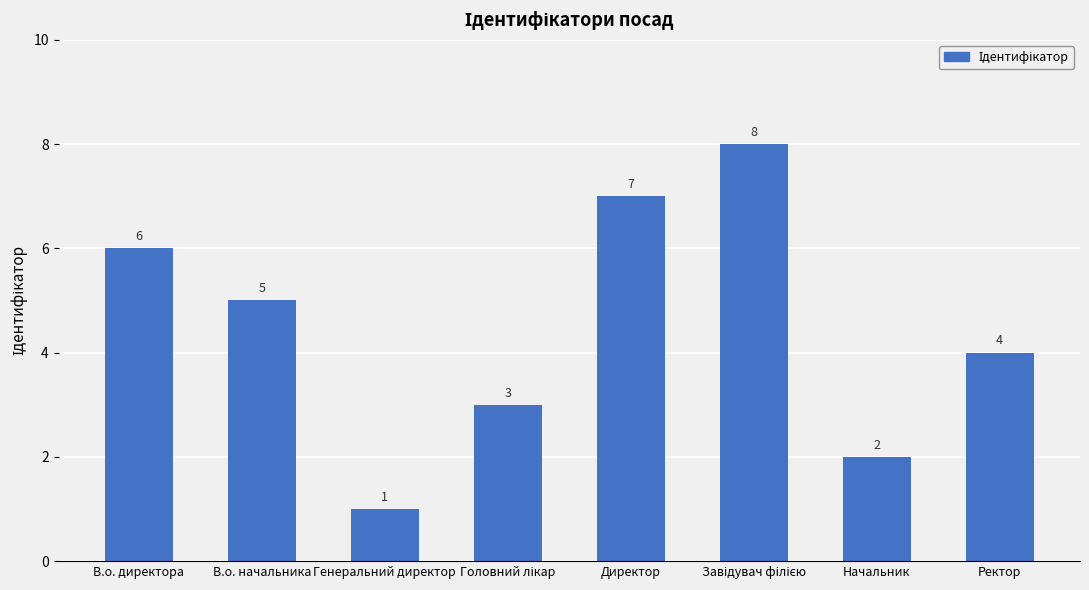

Which category has the lowest value across all series?

Генеральний директор